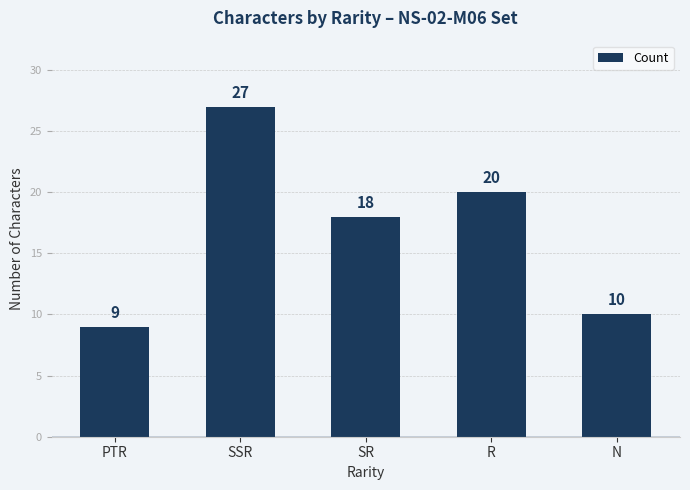

What is the sum of the values at SSR and PTR?

36